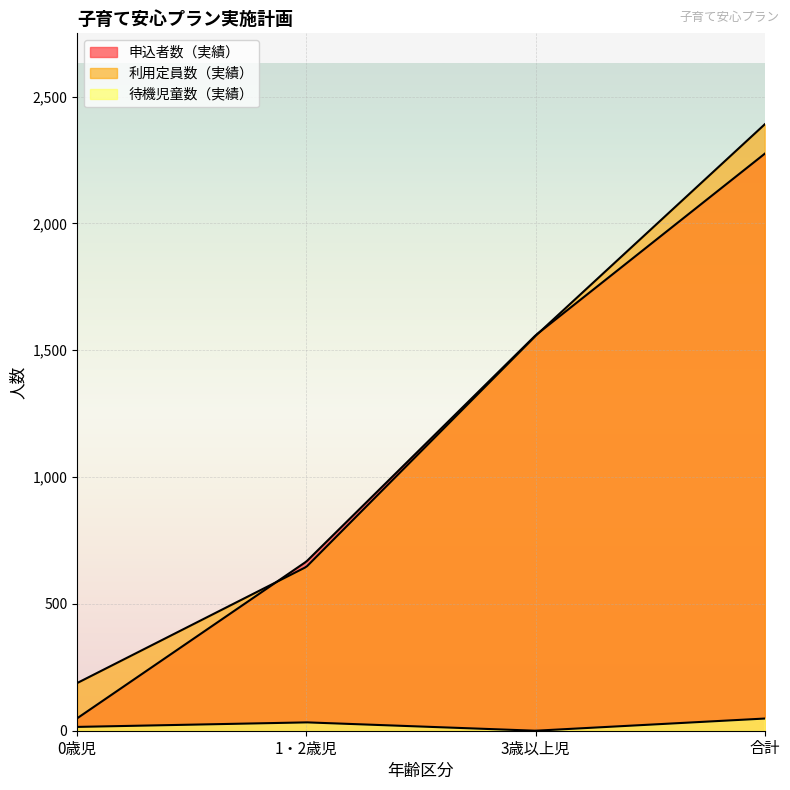

Rank the series at 0歳児 from highest to lowest value.

利用定員数（実績）, 申込者数（実績）, 待機児童数（実績）